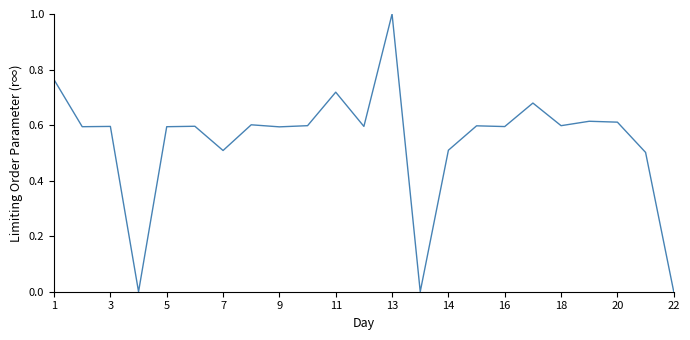

What is the greatest value displayed?

1.0